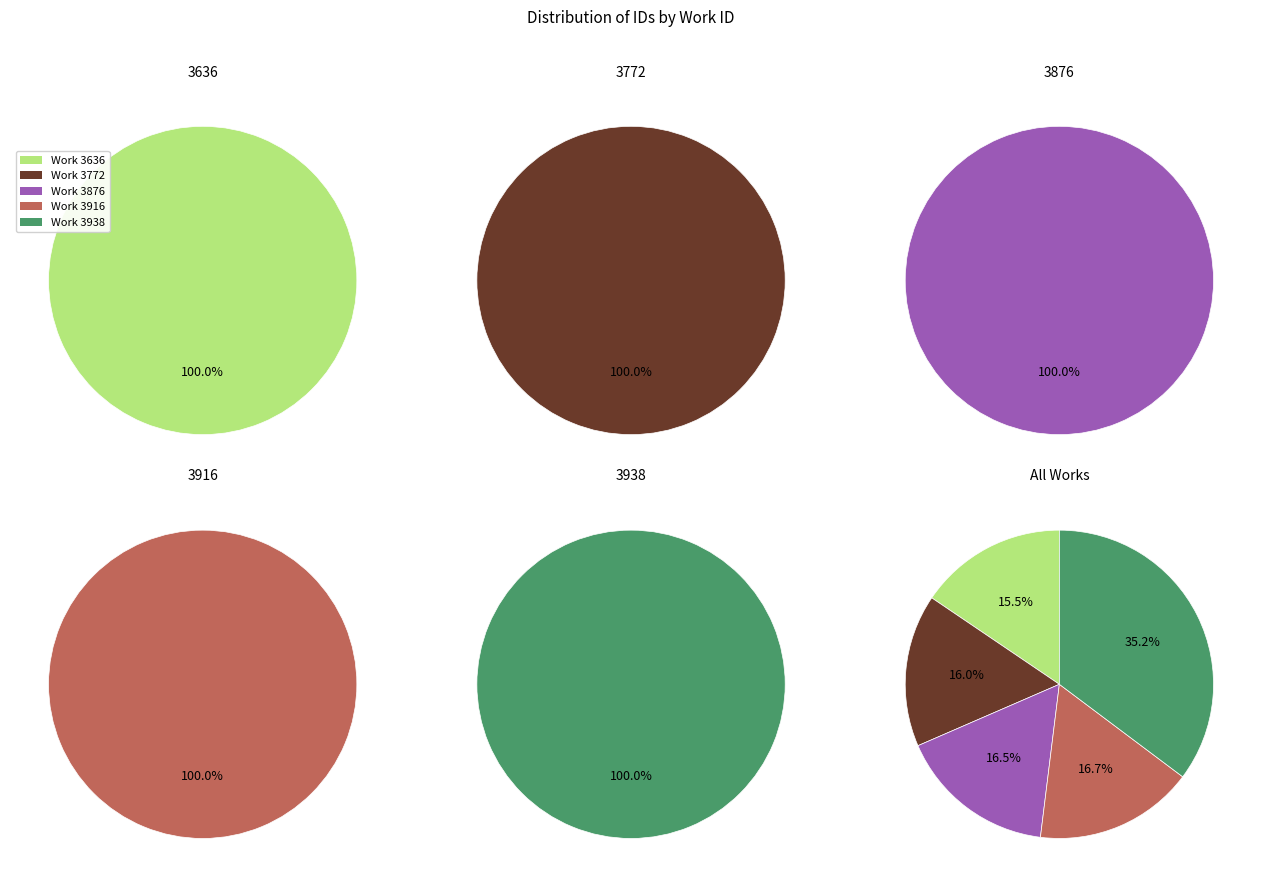

Is there a majority slice in this chart?

No